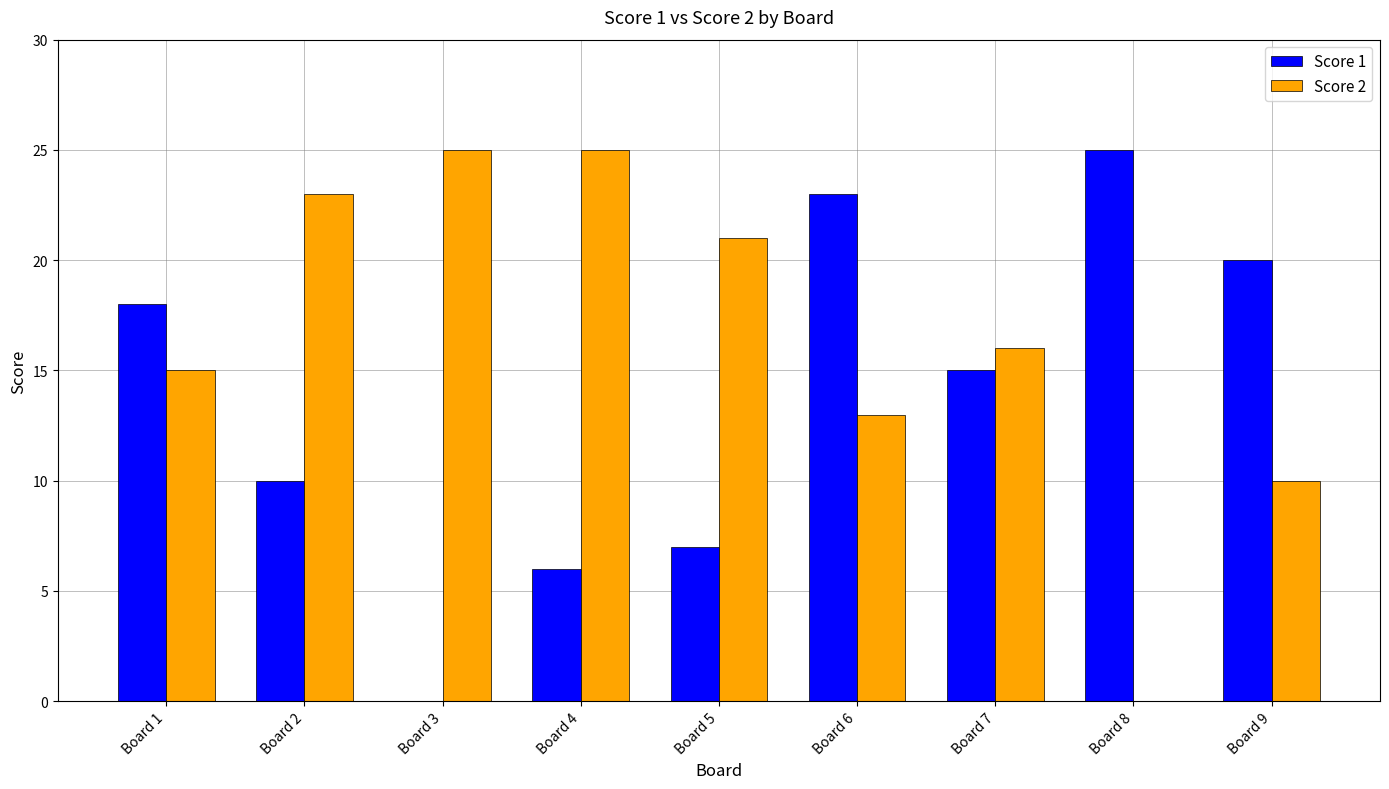

Reading left to right, list all the values displayed in this chart.

Score 1: Board 1=18	Board 2=10	Board 3=0	Board 4=6	Board 5=7	Board 6=23	Board 7=15	Board 8=25	Board 9=20
Score 2: Board 1=15	Board 2=23	Board 3=25	Board 4=25	Board 5=21	Board 6=13	Board 7=16	Board 8=0	Board 9=10